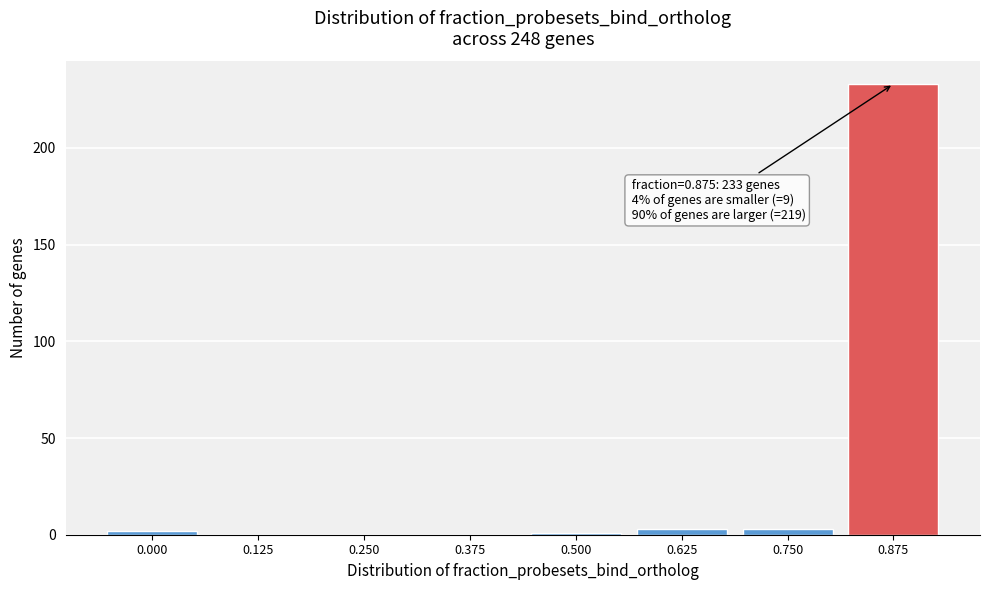

Reading left to right, list all the values displayed in this chart.

0.000=2	0.125=0	0.250=0	0.375=0	0.500=1	0.625=3	0.750=3	0.875=233